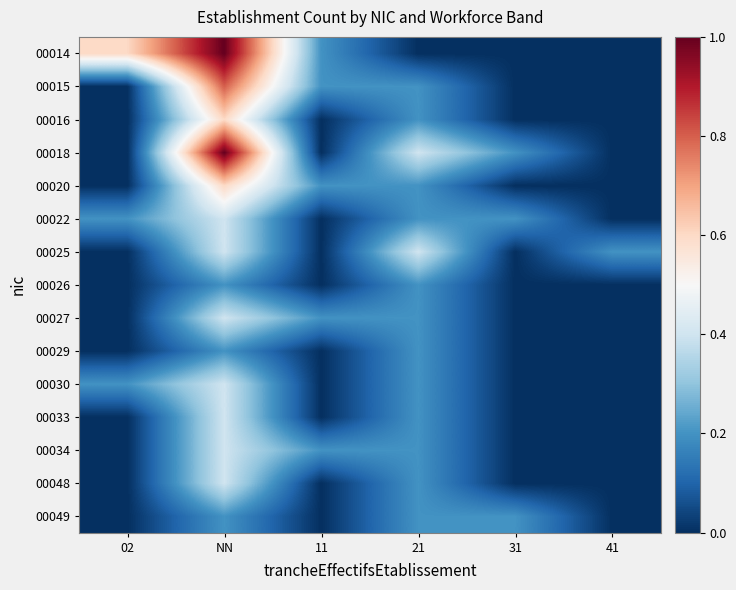

Rank the series at 41 from highest to lowest value.

00025, 00014, 00015, 00016, 00018, 00020, 00022, 00026, 00027, 00029, 00030, 00033, 00034, 00048, 00049